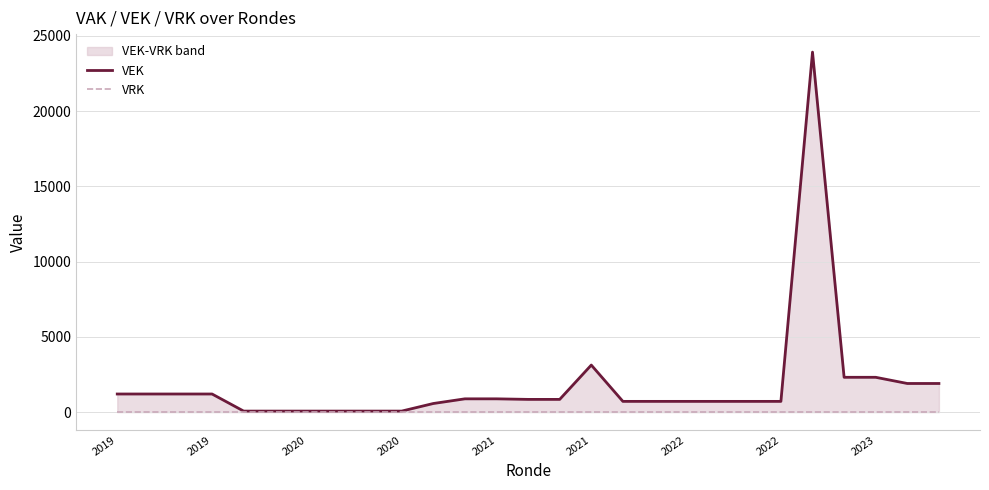

What is the label of the 5th point from the left?

2021